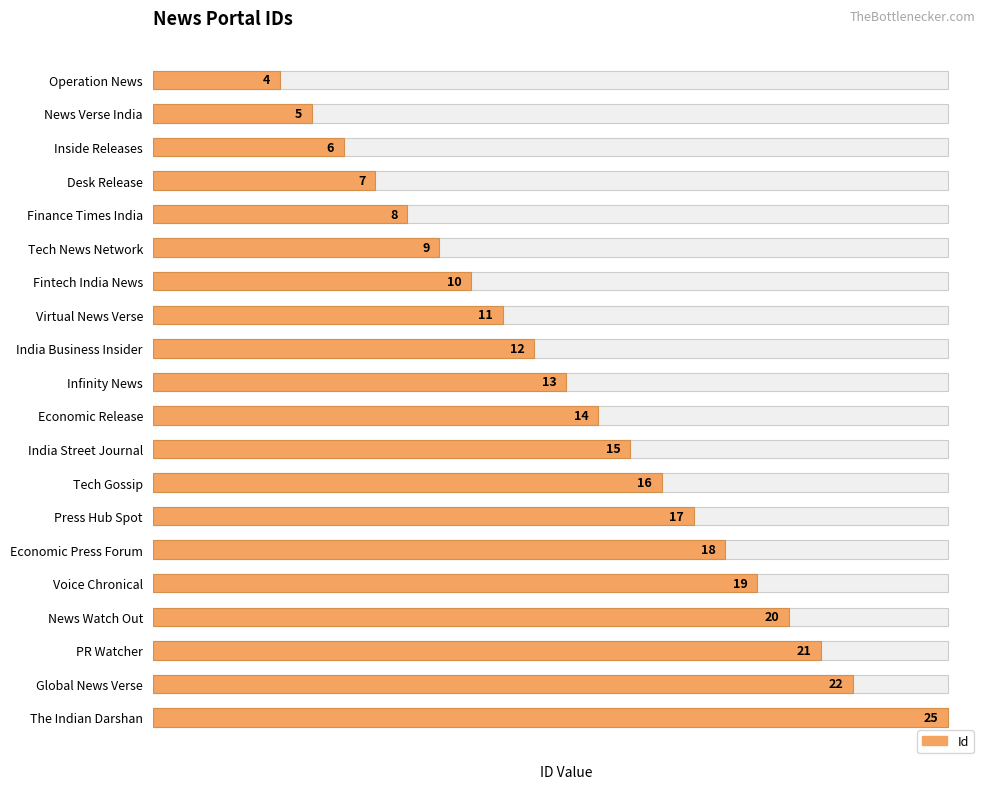

Count the number of data series in this chart.

1